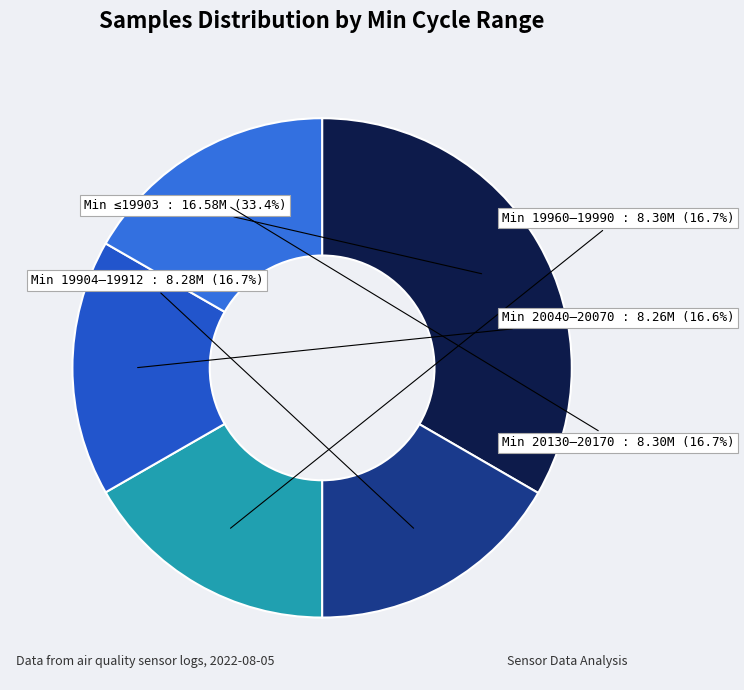

Count the number of slices in the pie.

5